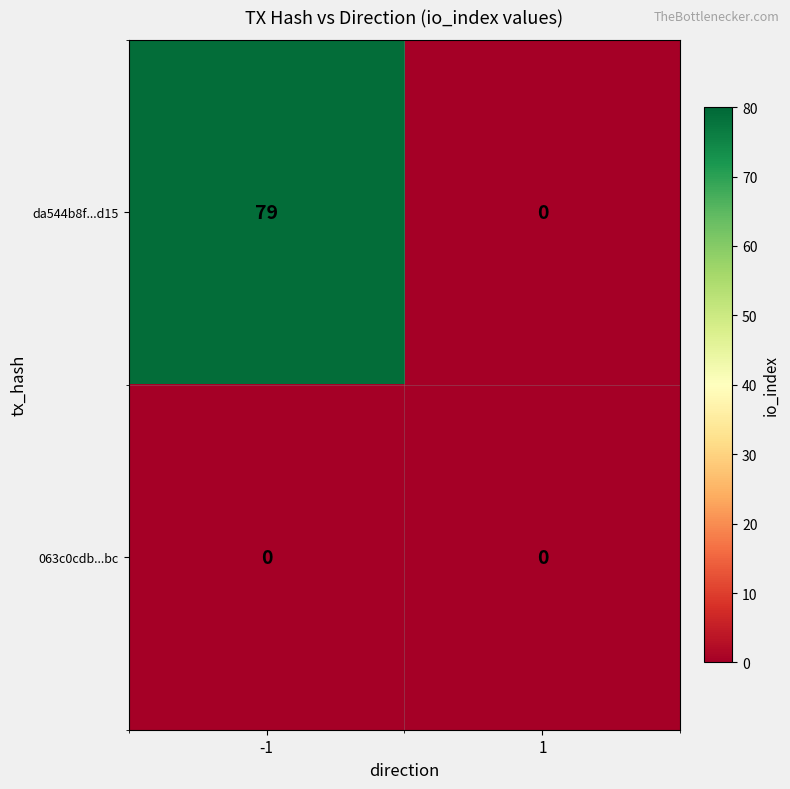

What is the difference between the maximum and minimum values in the da544b8f...d15 series?

79